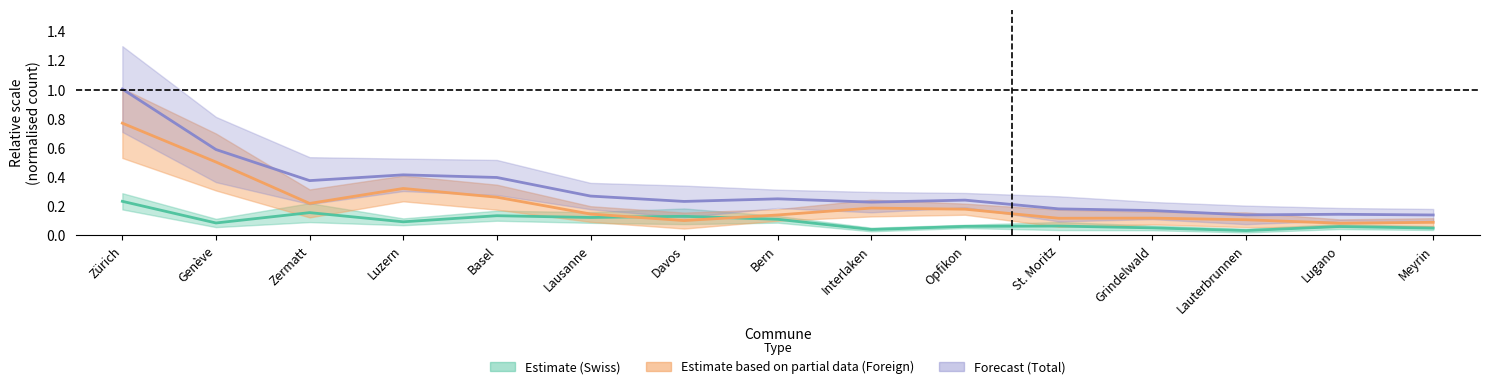

How many lines are shown in the chart?

3